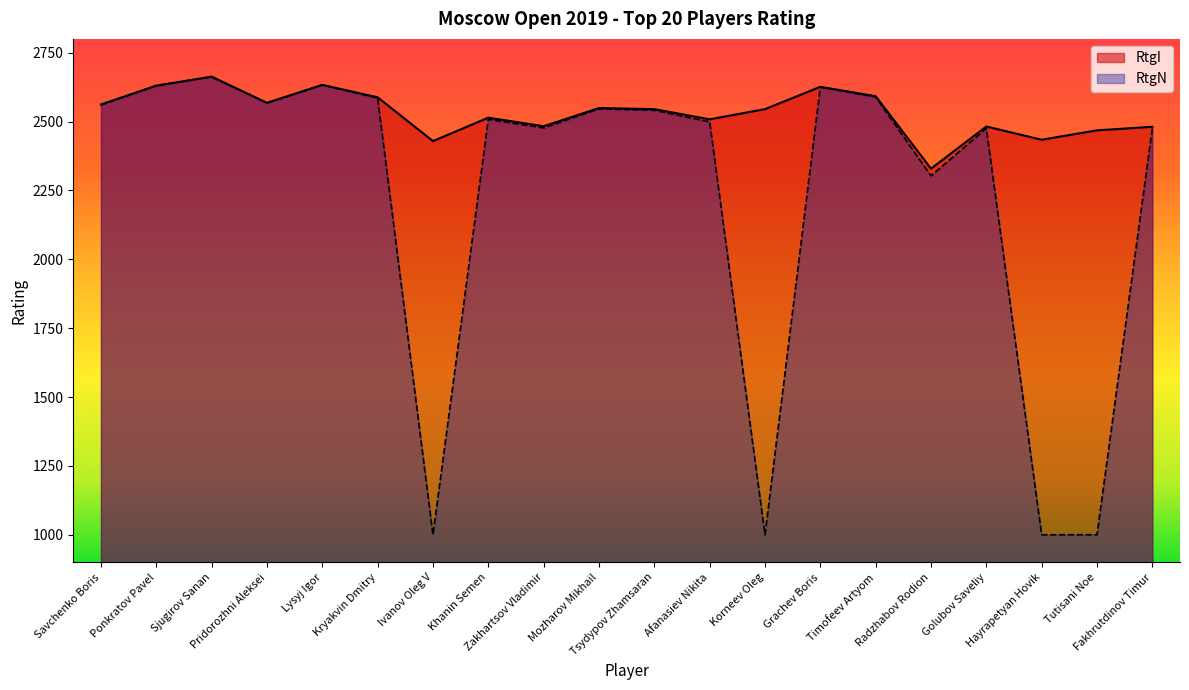

The value of RtgN at Savchenko Boris is 2560. True or false?

True